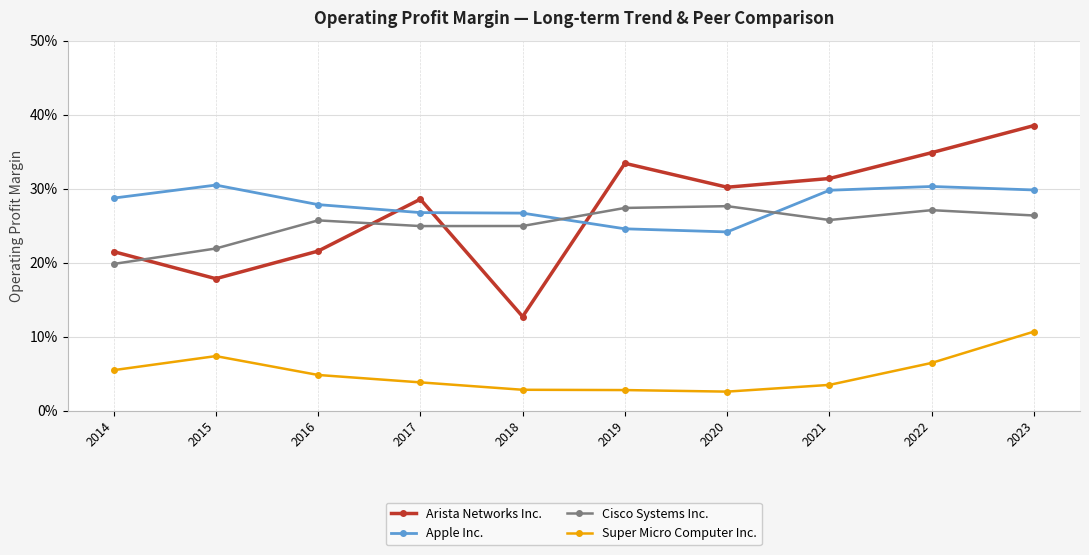

Which label corresponds to the smallest value in the chart?

2020